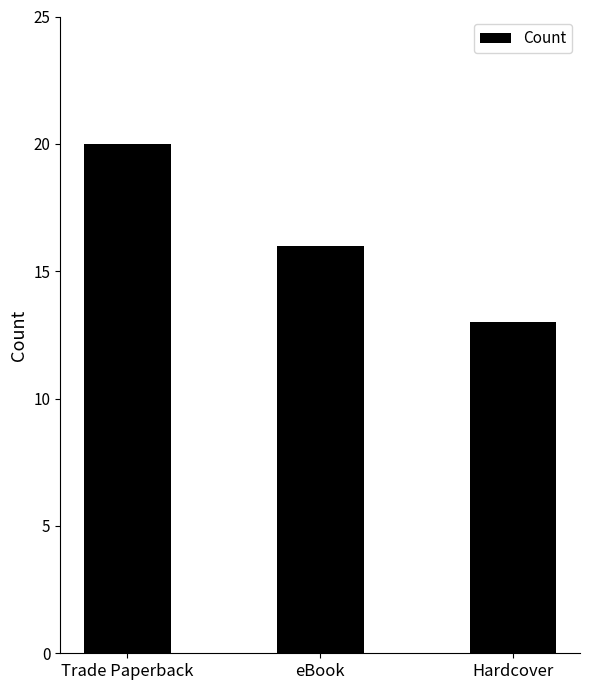

Is it true that the value at Hardcover is 13?

True